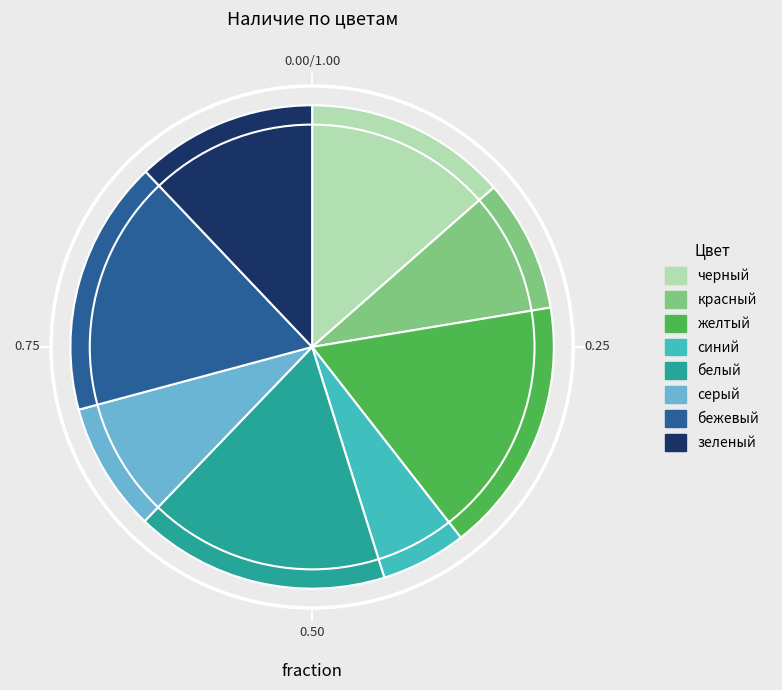

Is the sum of желтый and белый greater than half?

No